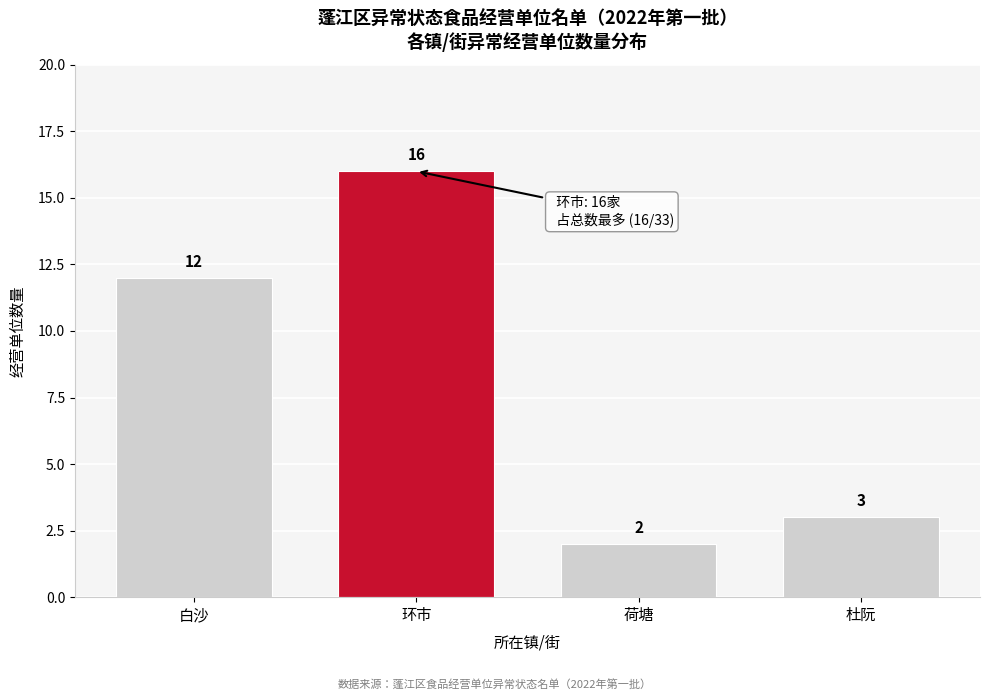

Reading left to right, list all the values displayed in this chart.

白沙=12	环市=16	荷塘=2	杜阮=3